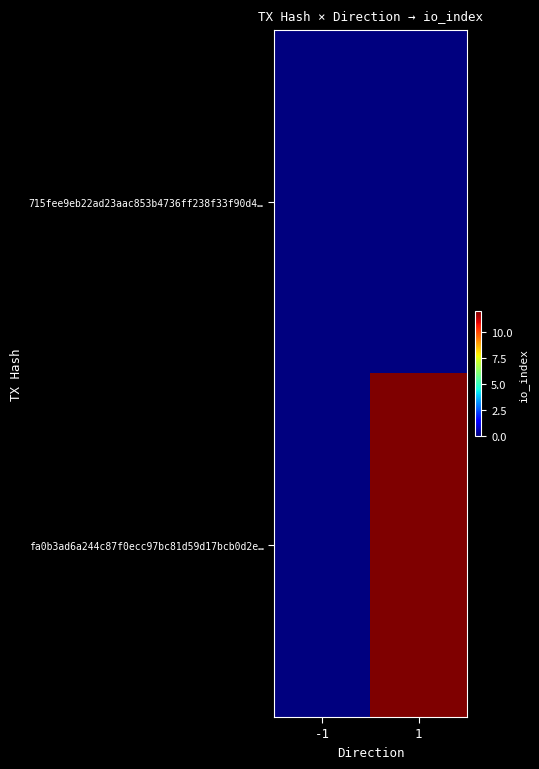

Which series has the widest spread of values?

fa0b3ad6a244c87f0ecc97bc81d59d17bcb0d2e…